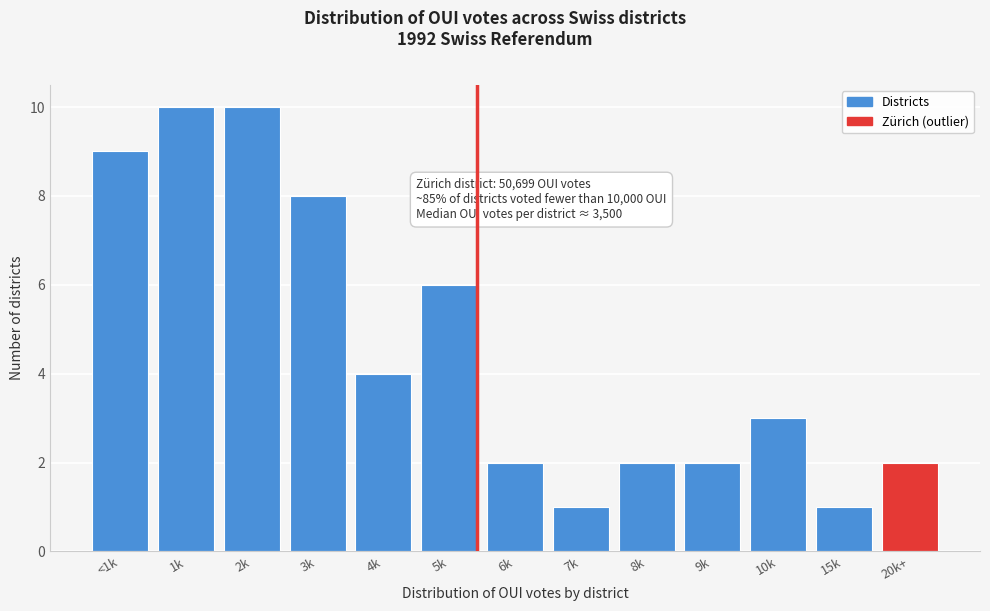

Reading left to right, what are all the values shown in this chart?

9	10	10	8	4	6	2	1	2	2	3	1	2